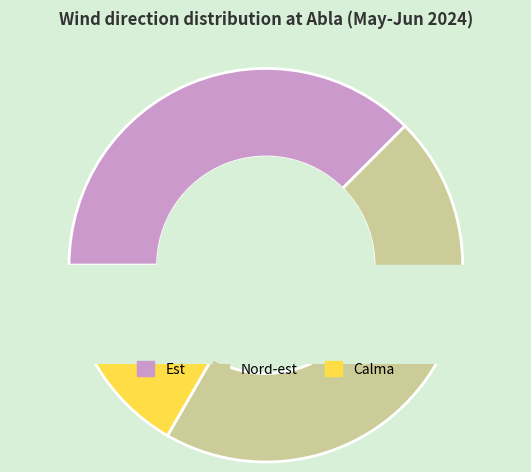

Is there a majority slice in this chart?

No